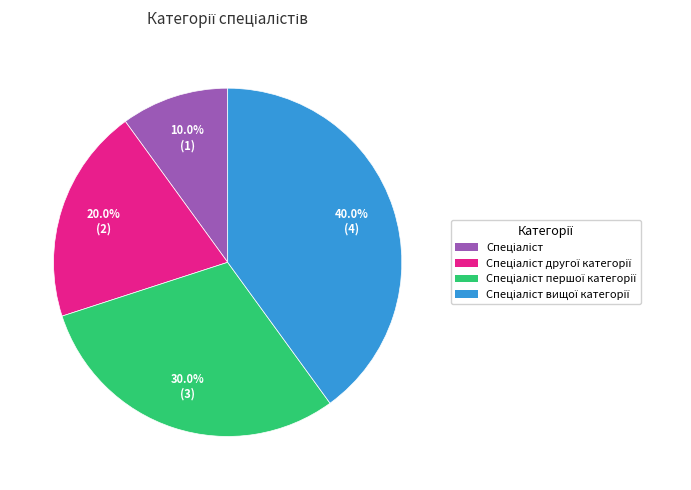

Is there a majority slice in this chart?

No